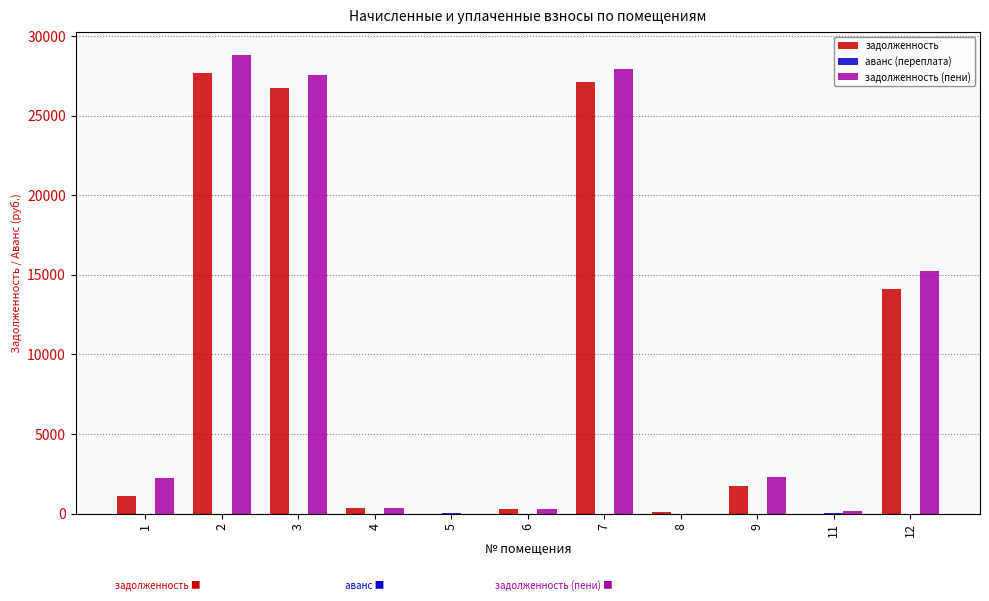

Are the bars grouped side by side (vs. stacked)?

Yes